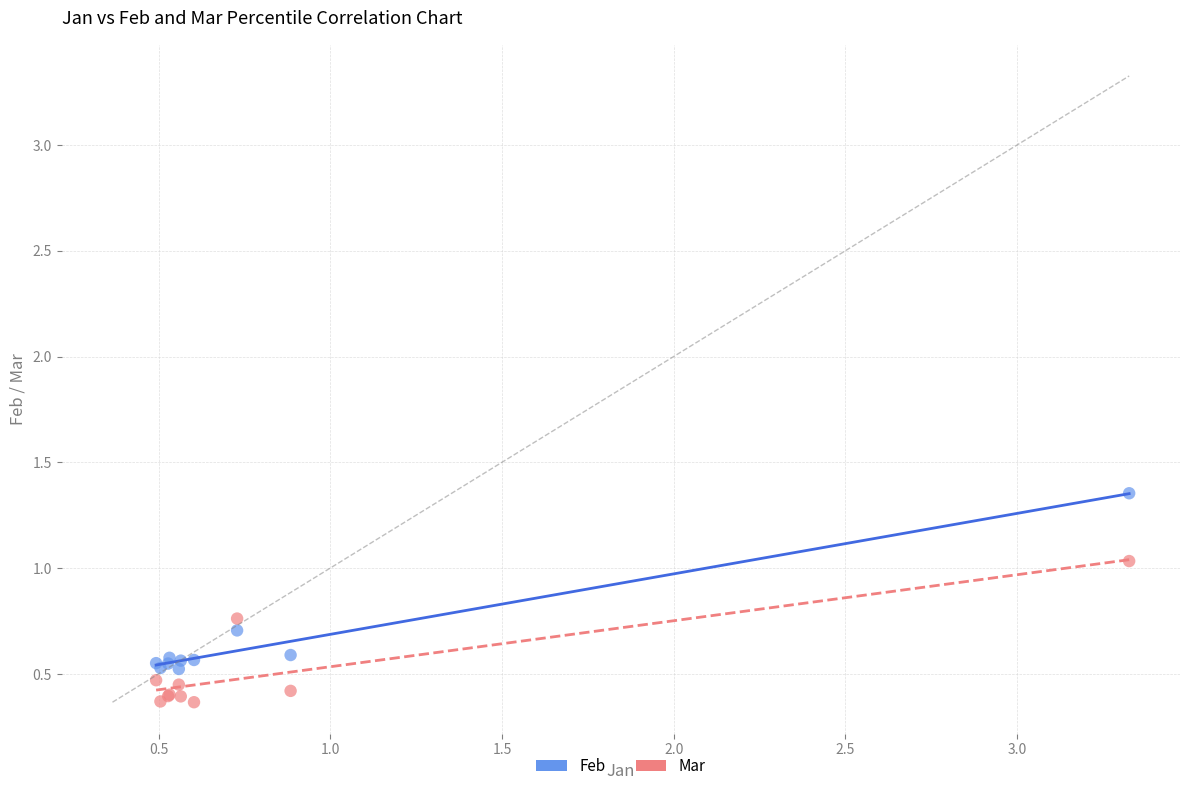

Which series contains the lowest Y value?

Mar